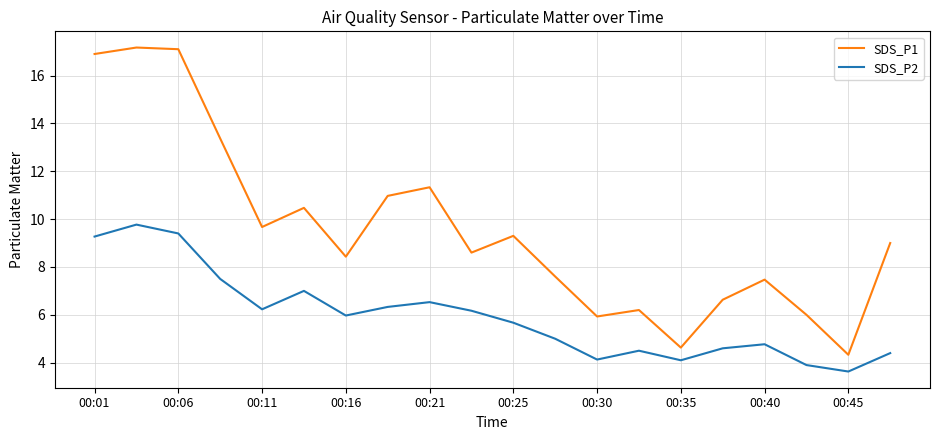

List the series in order of their overall mean, lowest first.

SDS_P2, SDS_P1